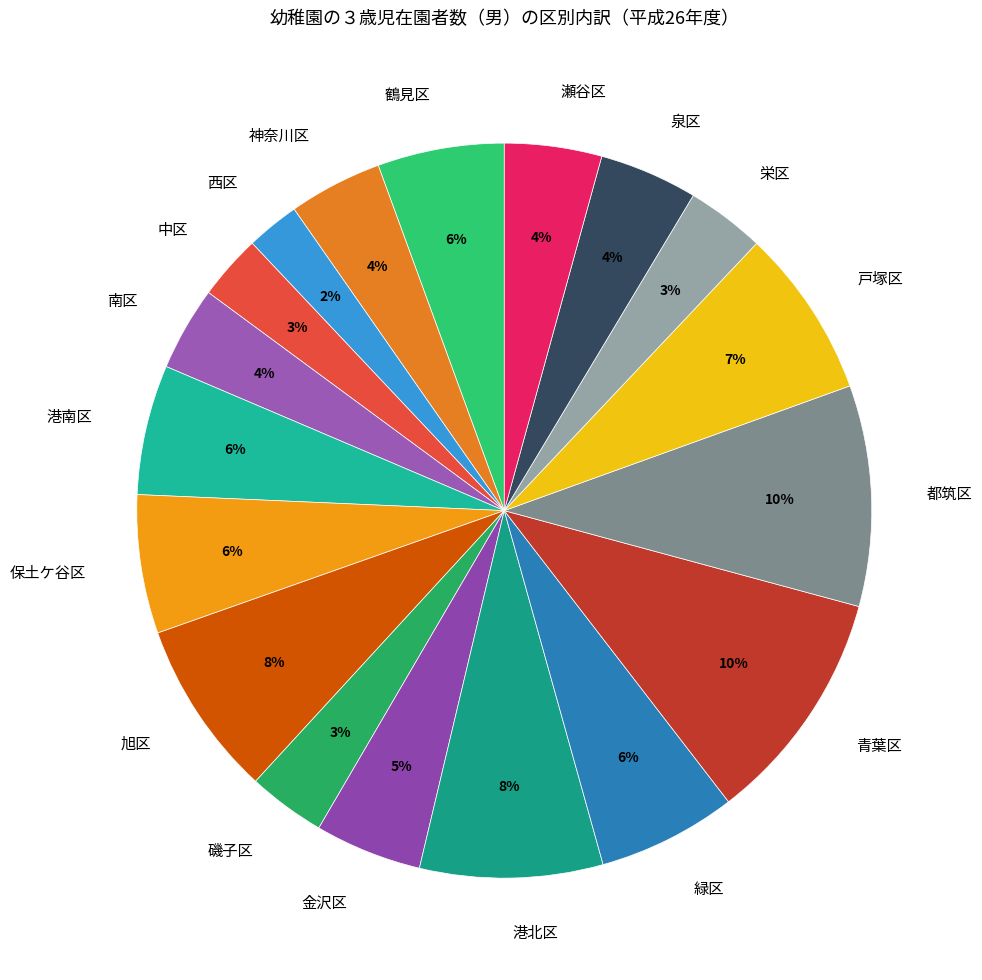

What percentage is the 旭区 slice, to the nearest percent?

8%